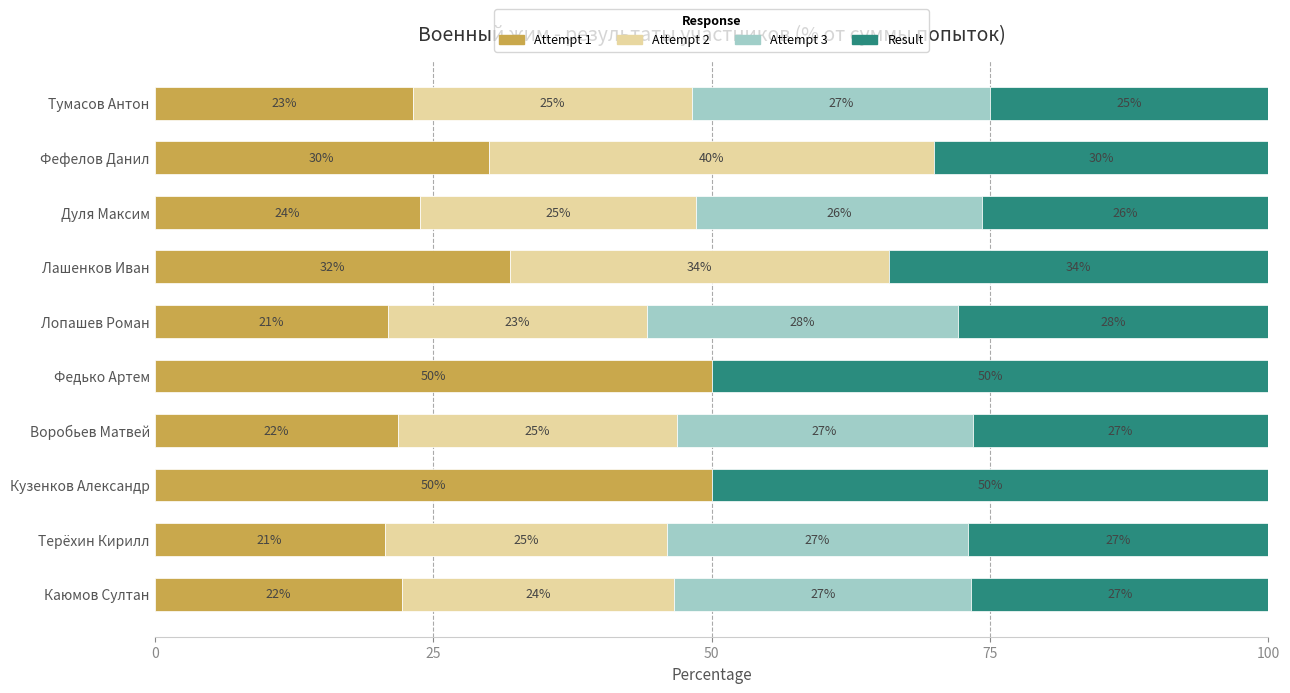

The value of Attempt 1 at Тумасов Антон is 23.2. True or false?

True